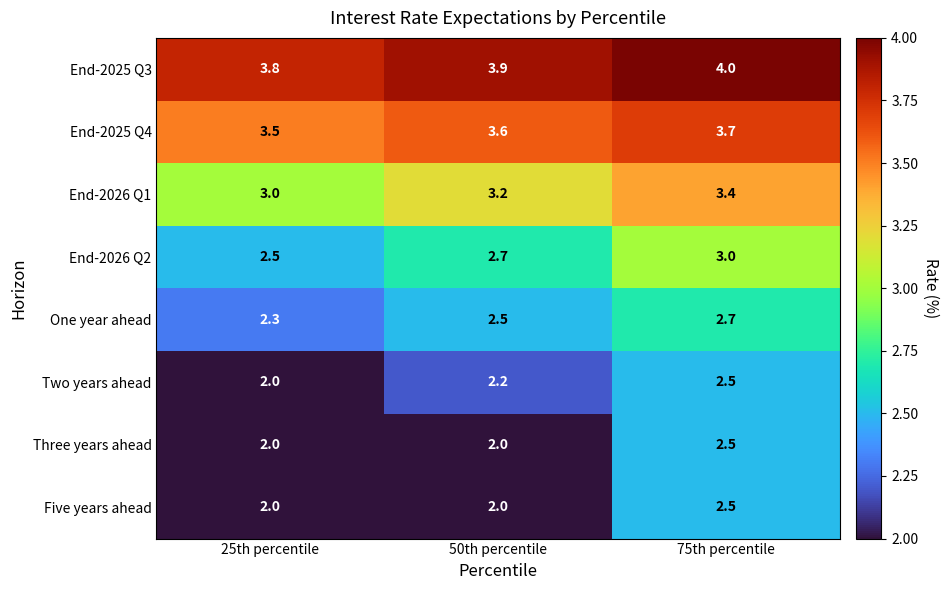

Reading right to left, extract all data points from this chart.

End-2025 Q3: 4.0	3.9	3.8
End-2025 Q4: 3.7	3.6	3.5
End-2026 Q1: 3.4	3.2	3.0
End-2026 Q2: 3.0	2.7	2.5
One year ahead: 2.7	2.5	2.3
Two years ahead: 2.5	2.2	2.0
Three years ahead: 2.5	2.0	2.0
Five years ahead: 2.5	2.0	2.0